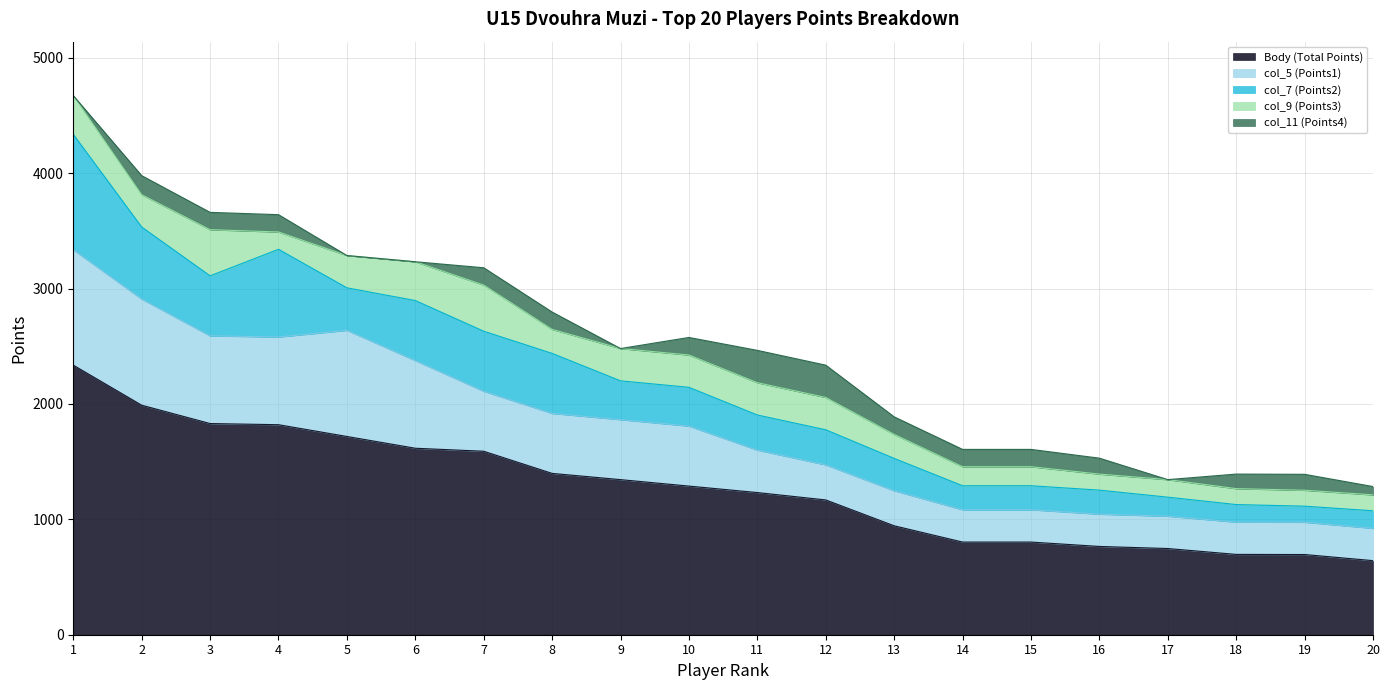

Reading left to right, what are all the values shown in this chart?

Body (Total Points): 1=2336	2=1989	3=1830	4=1820	5=1718	6=1616	7=1590	8=1398	9=1344	10=1288	11=1232	12=1168	13=944	14=803	15=803	16=765	17=747	18=696	19=695	20=642
col_5 (Points1): 1=1000	2=920	3=760	4=760	5=920	6=760	7=520	8=520	9=520	10=520	11=368	12=304	13=304	14=280	15=280	16=280	17=280	18=280	19=280	20=280
col_7 (Points2): 1=1000	2=624	3=520	4=760	5=368	6=520	7=520	8=520	9=336	10=336	11=304	12=304	13=280	14=208	15=208	16=208	17=165	18=152	19=139	20=152
col_9 (Points3): 1=336	2=280	3=400	4=150	5=280	6=336	7=400	8=208	9=280	10=280	11=280	12=280	13=208	14=165	15=165	16=139	17=152	18=138	19=138	20=138
col_11 (Points4): 1=0	2=165	3=150	4=150	5=0	6=0	7=150	8=150	9=0	10=152	11=280	12=280	13=152	14=150	15=150	16=138	17=0	18=126	19=138	20=72